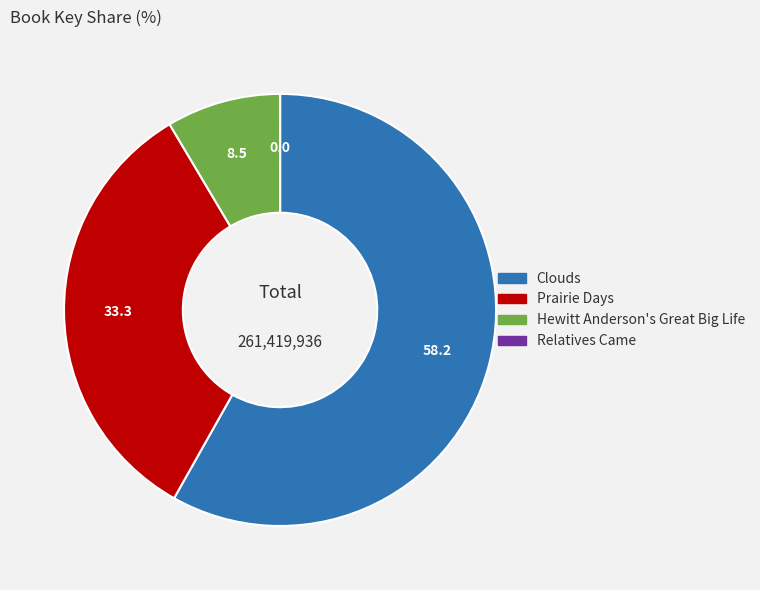

Between Prairie Days and Clouds, which is larger?

Clouds